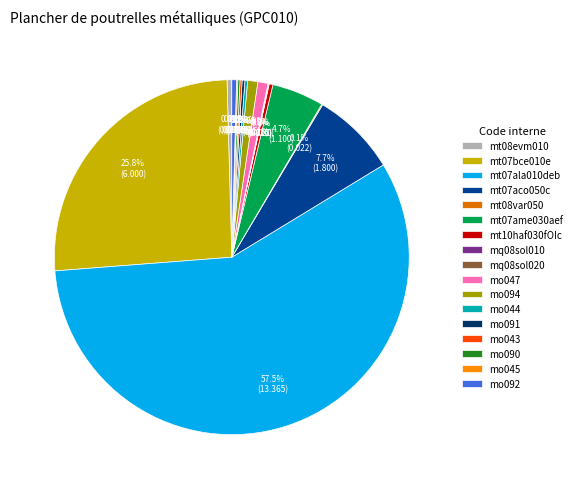

Which slice is the largest?

mt07ala010deb